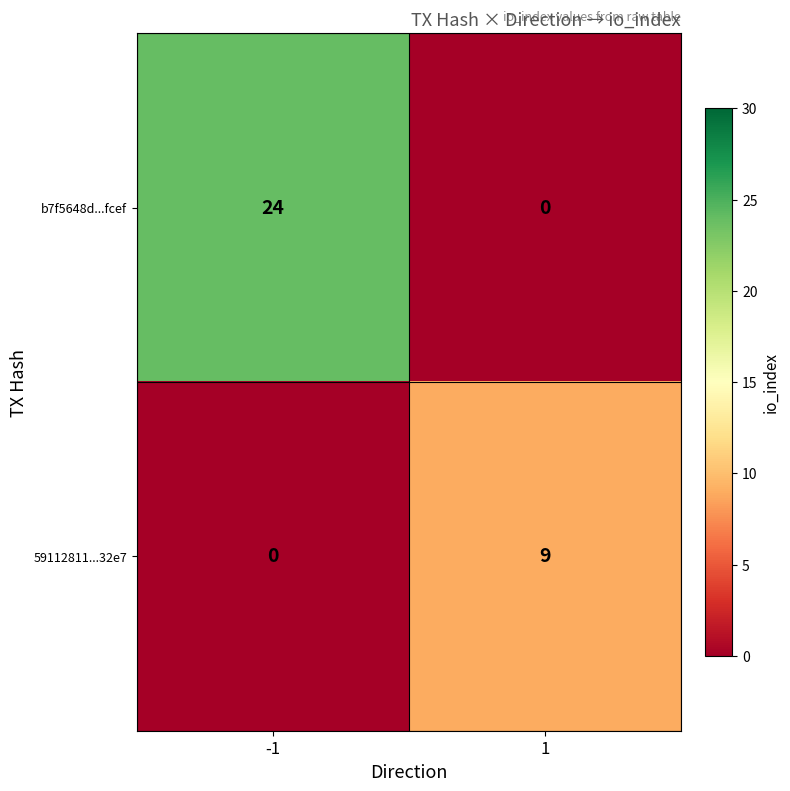

What is the approximate value of b7f5648d...fcef at -1, to the nearest 5?

25